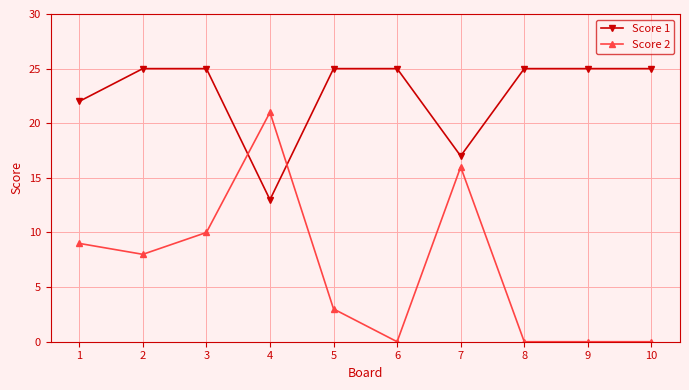

Reading left to right, transcribe all the data shown in this chart.

Score 1: 1=22	2=25	3=25	4=13	5=25	6=25	7=17	8=25	9=25	10=25
Score 2: 1=9	2=8	3=10	4=21	5=3	6=0	7=16	8=0	9=0	10=0